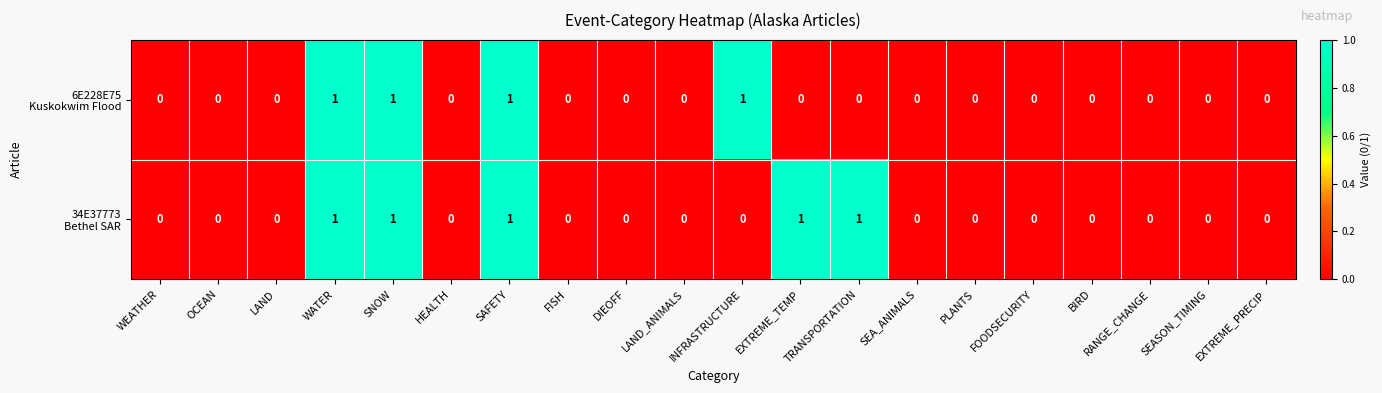

At how many categories does at least one series exceed 0?

6